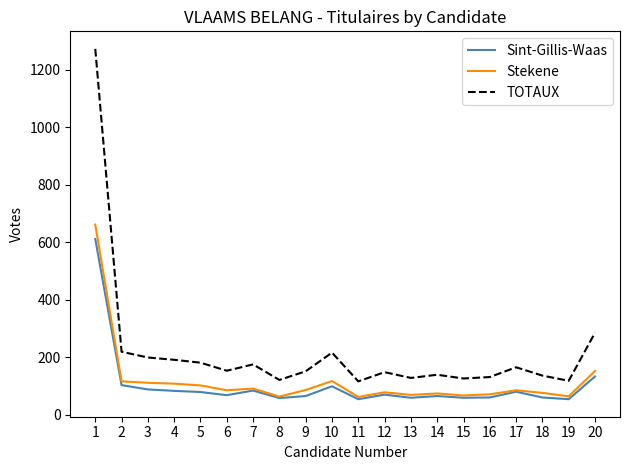

What is the maximum value for Stekene?

661